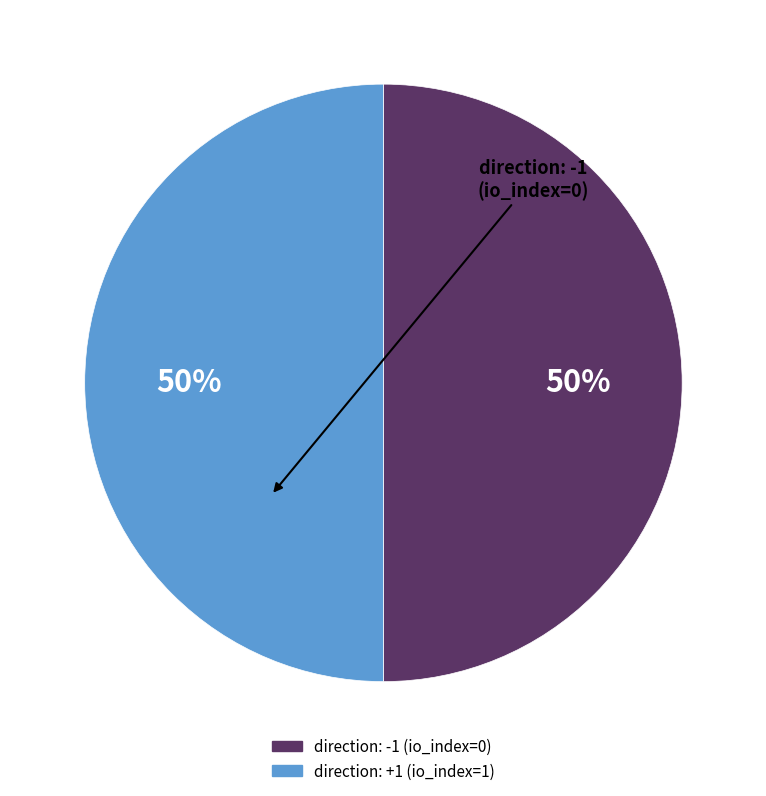

To the nearest percent, what is the average slice percentage?

50%